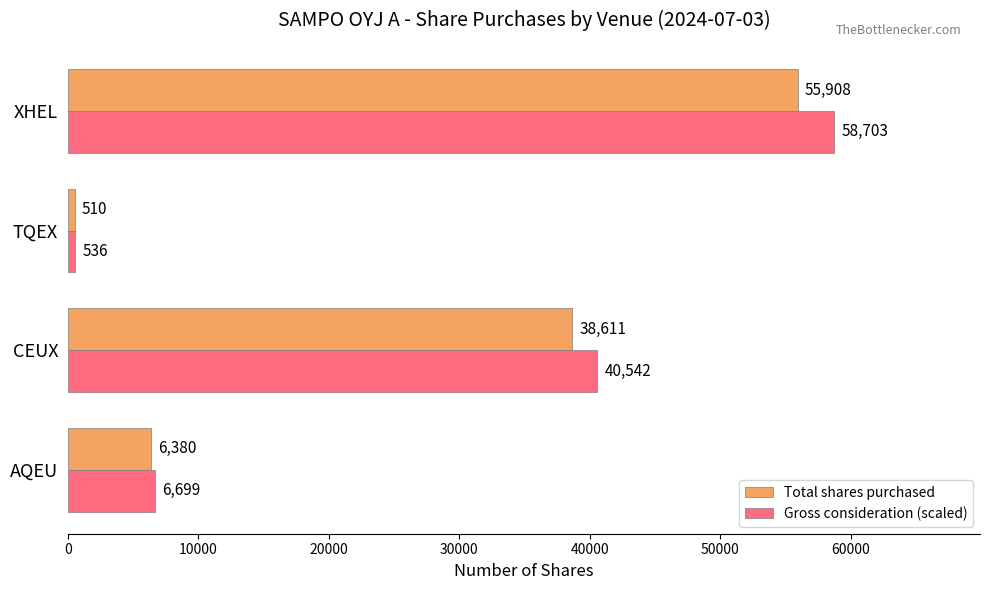

The Total shares purchased series shows 55908.0 at XHEL. True or false?

True